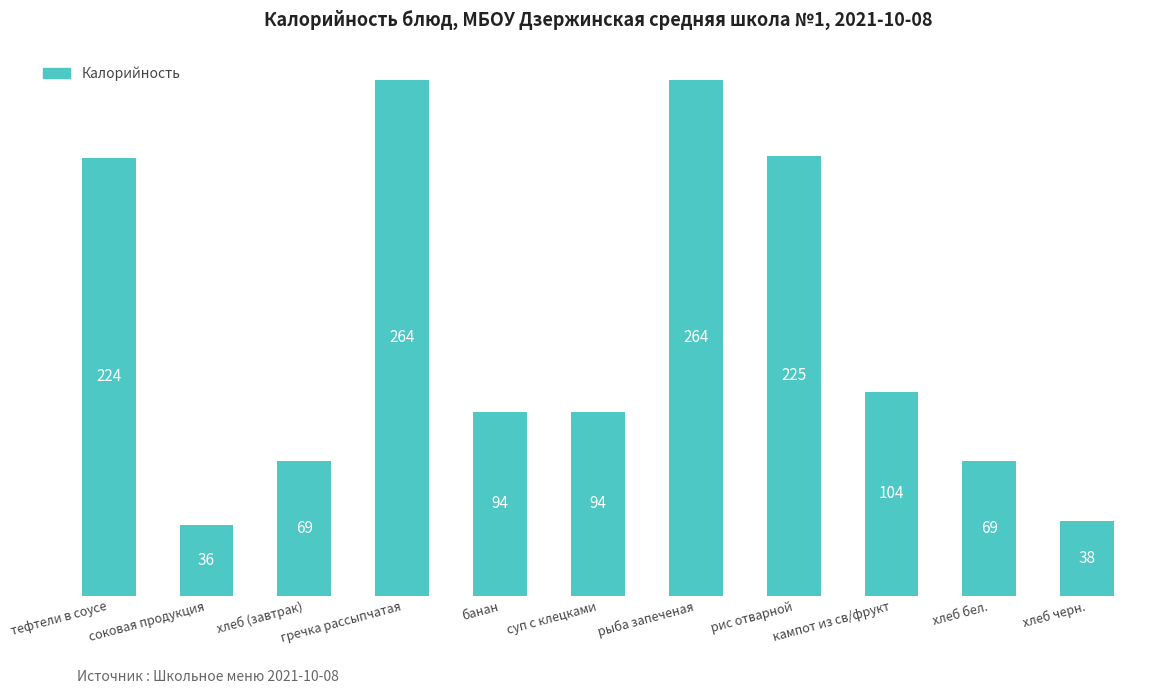

What is the sum of the values at рис отварной and соковая продукция?

261